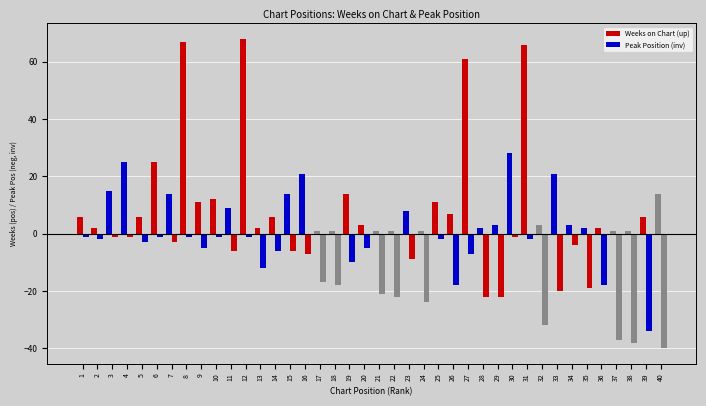

What is the spread (max minus min) of values at 25?

9